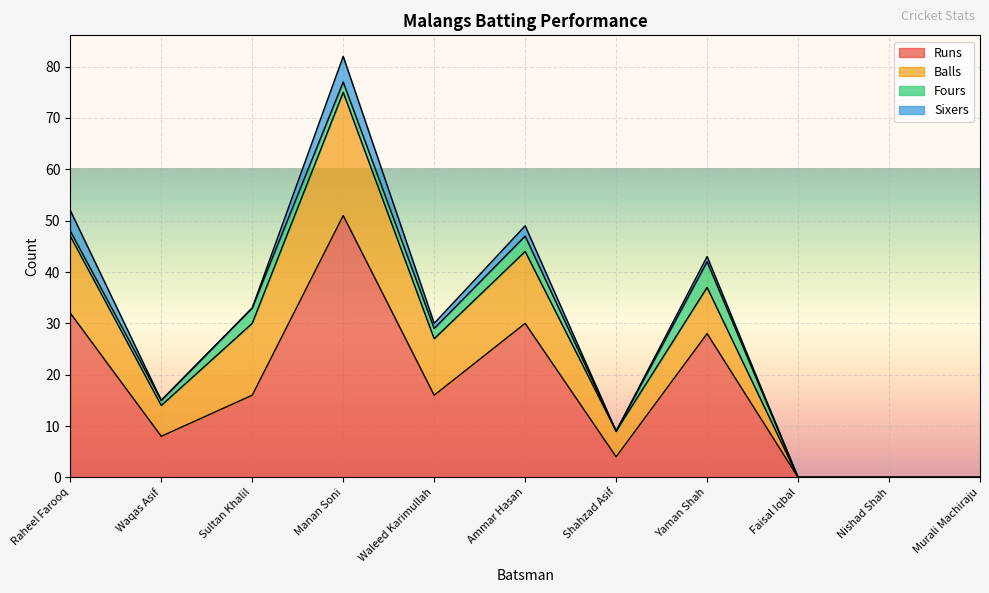

At which category does the chart reach its minimum across all series?

Faisal Iqbal